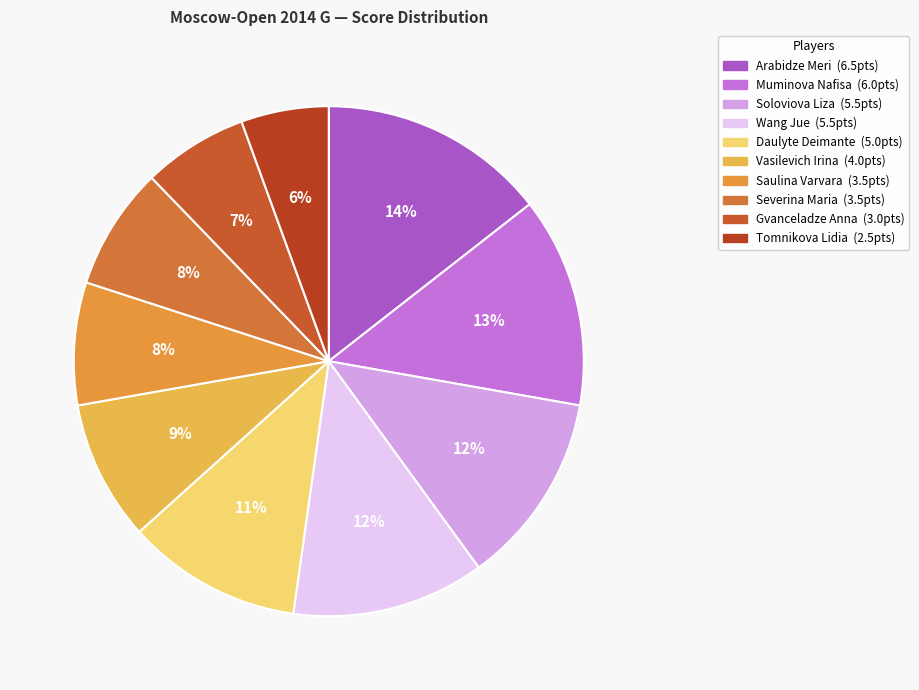

Between Severina Maria and Vasilevich Irina, which is larger?

Vasilevich Irina